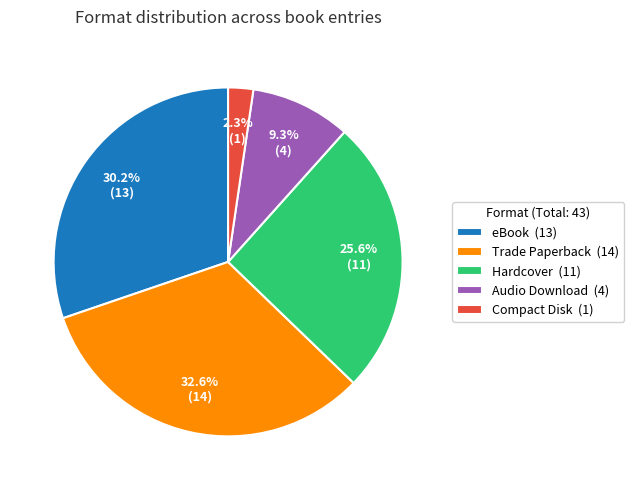

What is the smallest slice in the pie chart?

Compact Disk